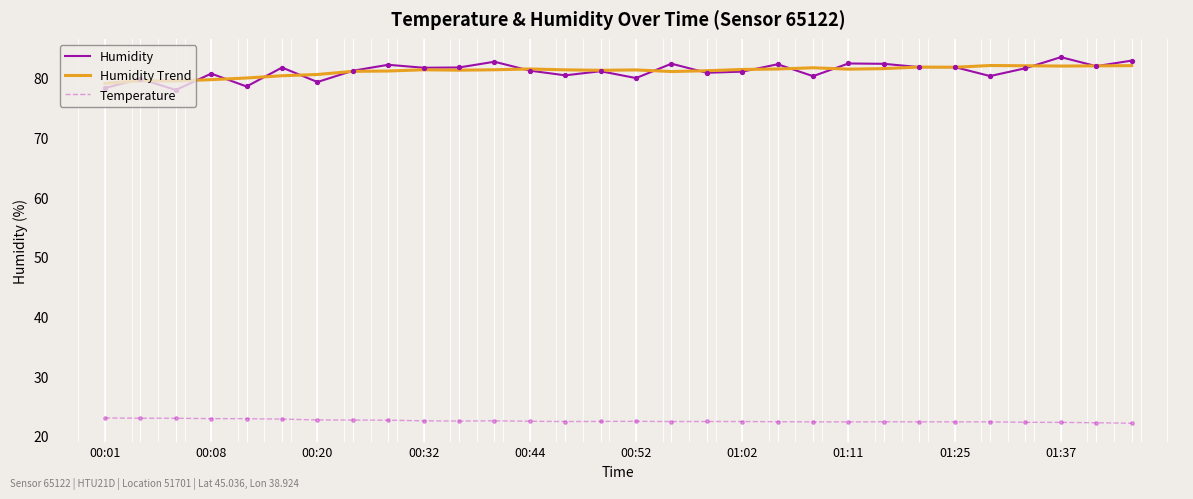

Which series has the largest range (max minus min)?

Humidity